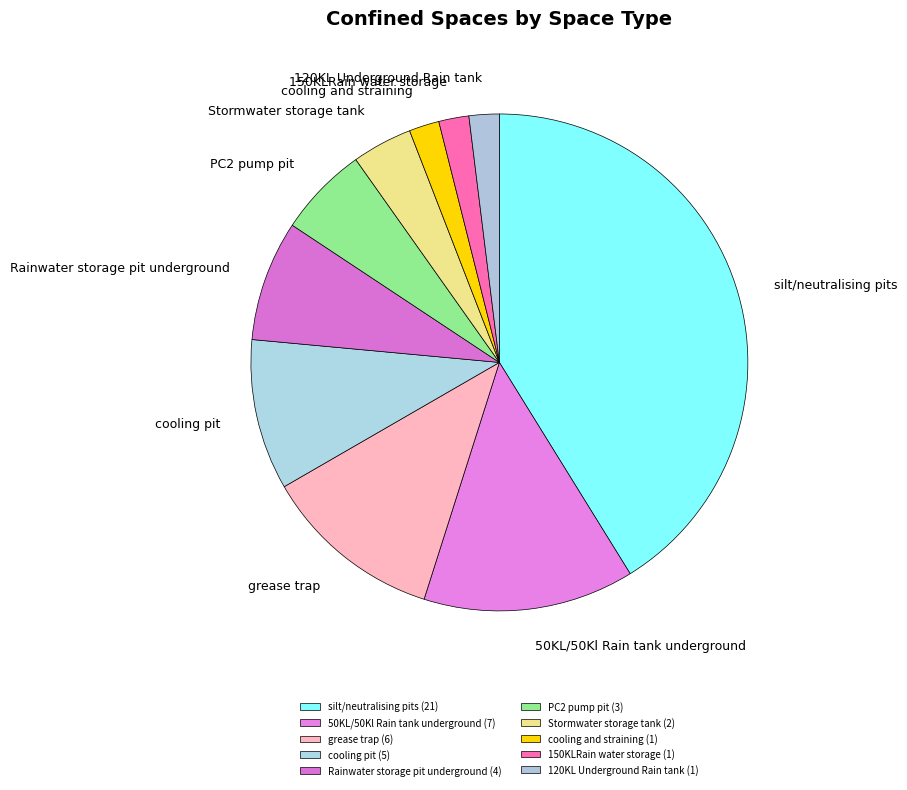

Combined, do grease trap and cooling and straining account for over 50%?

No